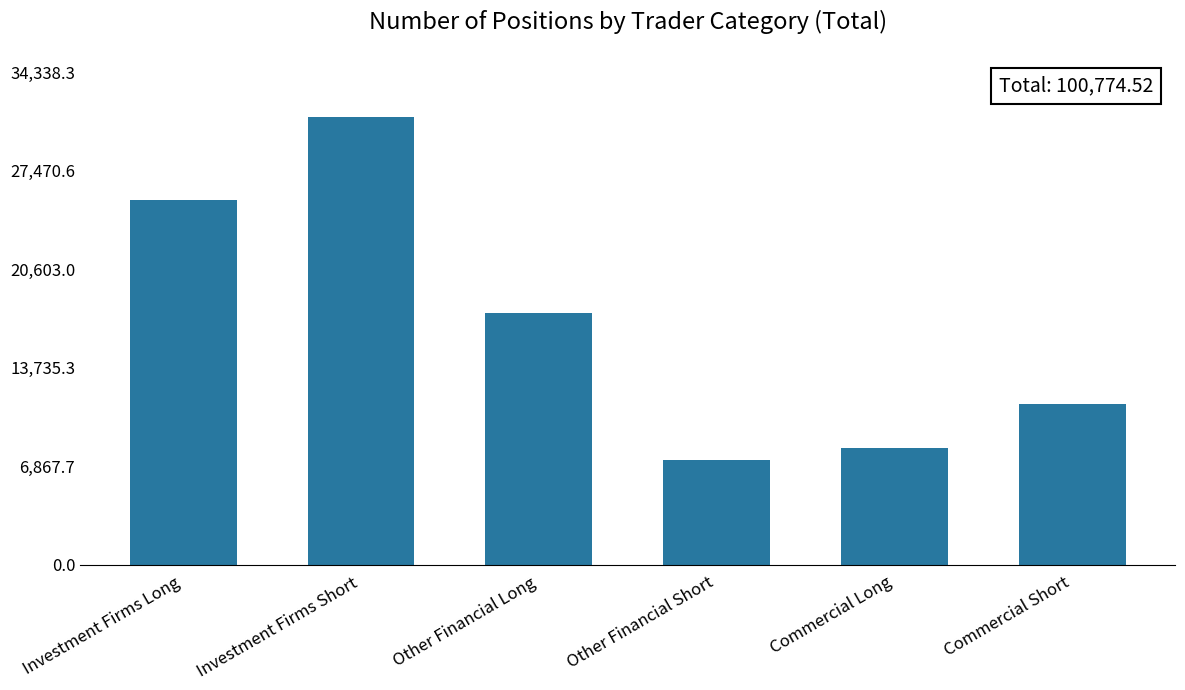

What is the difference between the maximum and minimum values?

23906.6